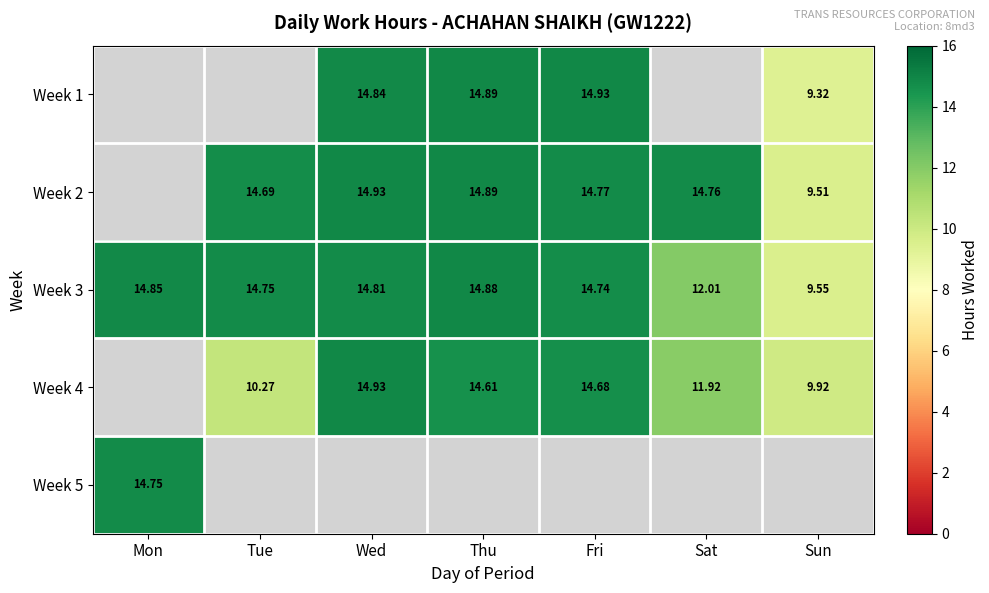

What is the difference between the Week 2 values at Sun and Sat?

5.2